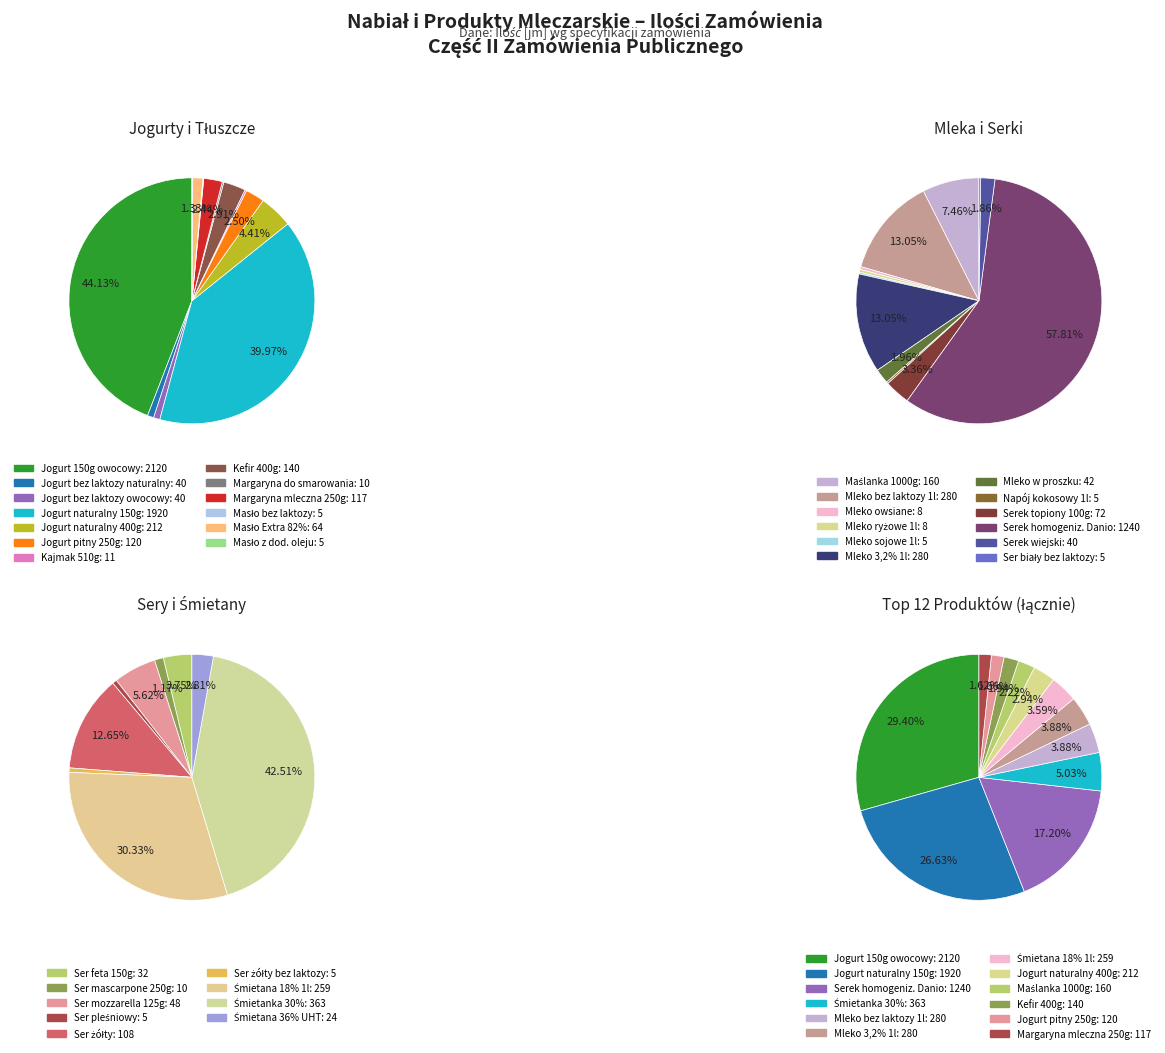

Does Masło bez laktozy represent more than half of the total?

No